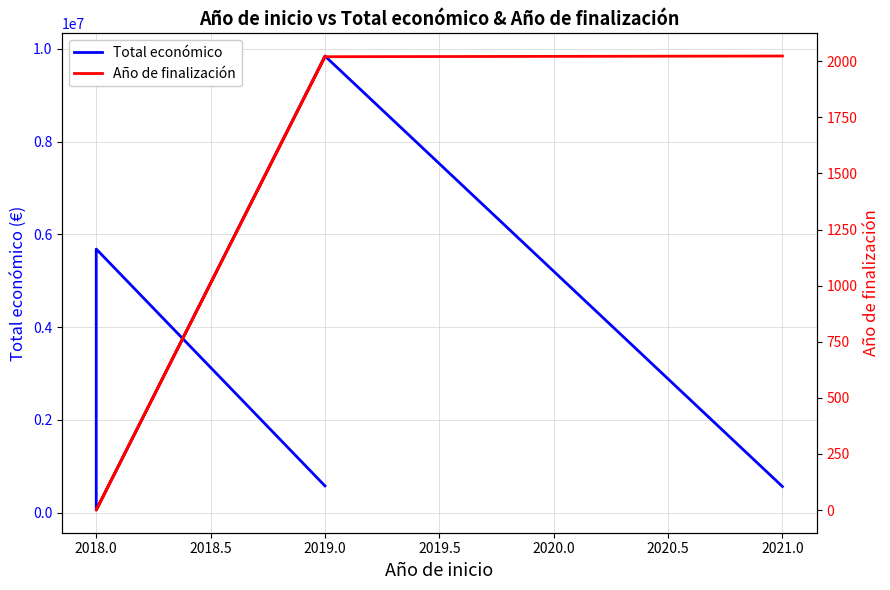

Reading right to left, transcribe all the data shown in this chart.

Total económico: 577576	5685677	57500	9847932	564758
Año de finalización: 2021	0	0	2020	2023